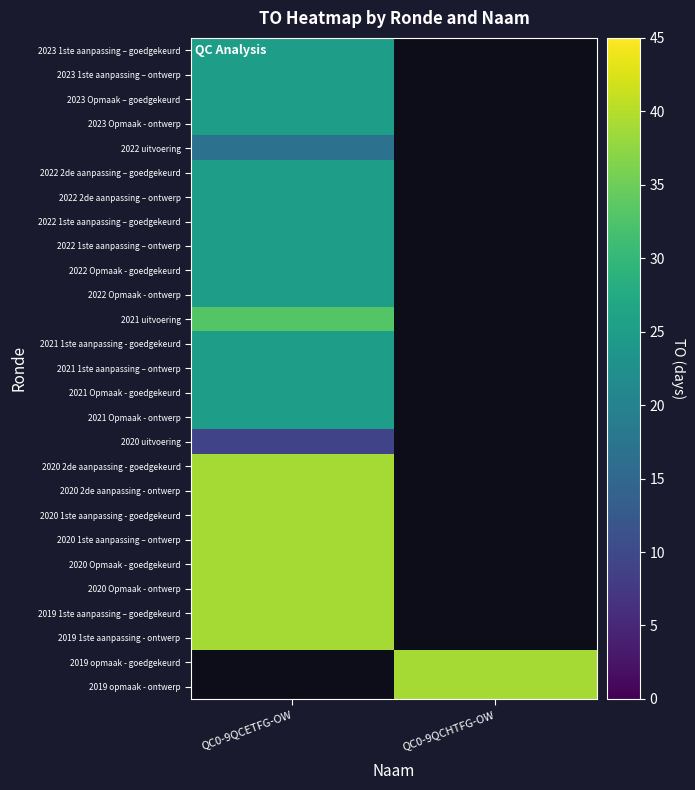

At which category does the chart reach its minimum across all series?

QC0-9QCETFG-OW